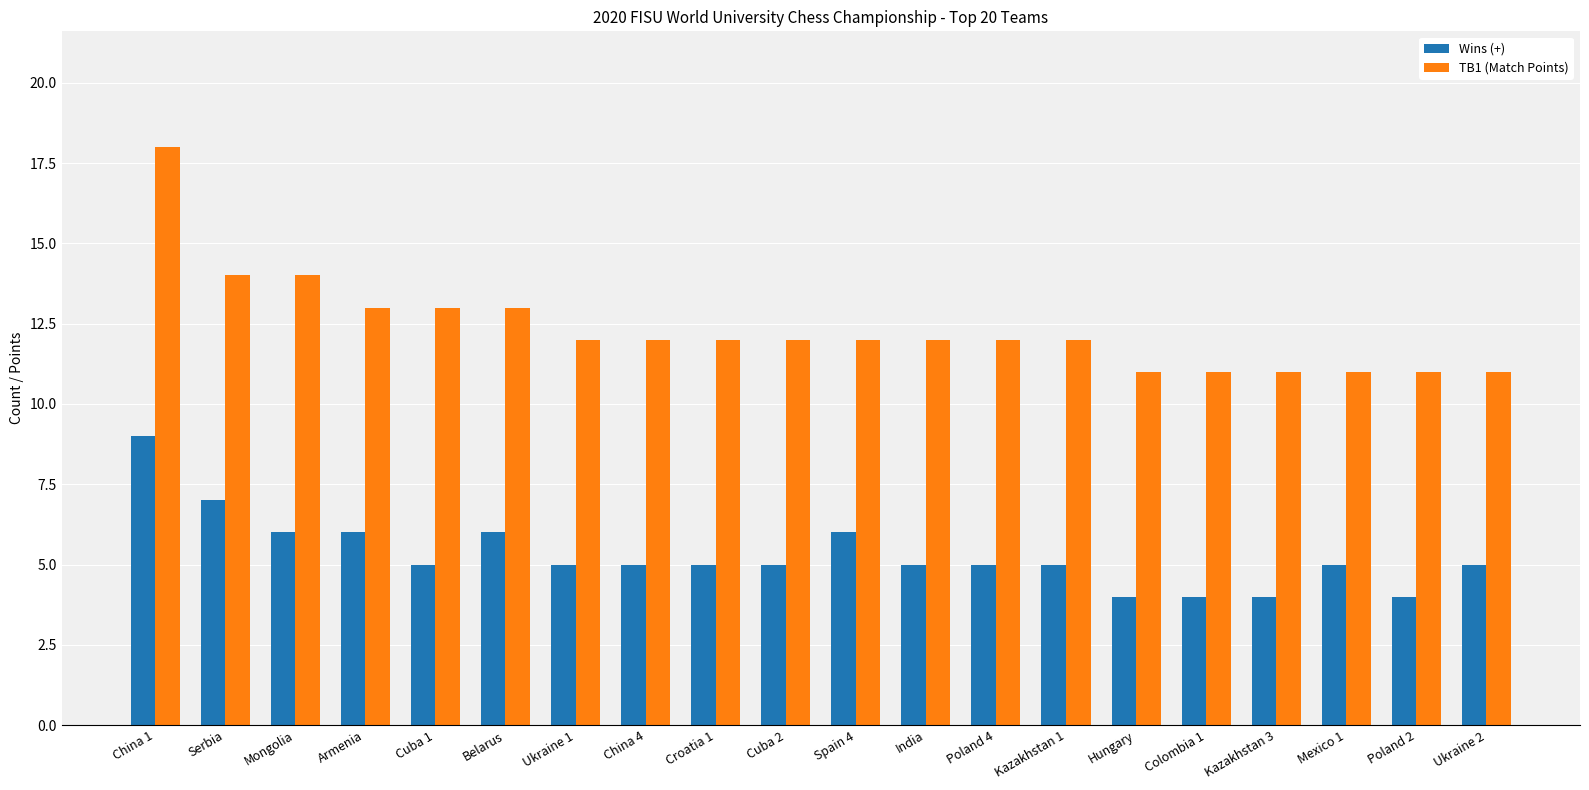

What is the label of the 17th bar from the right?

Armenia